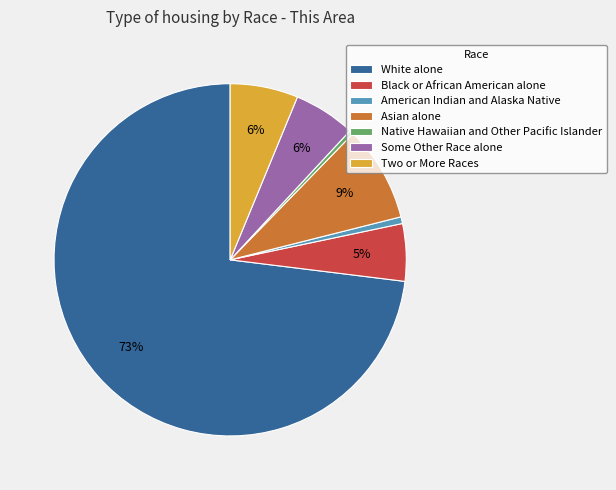

Which slice is the largest?

White alone